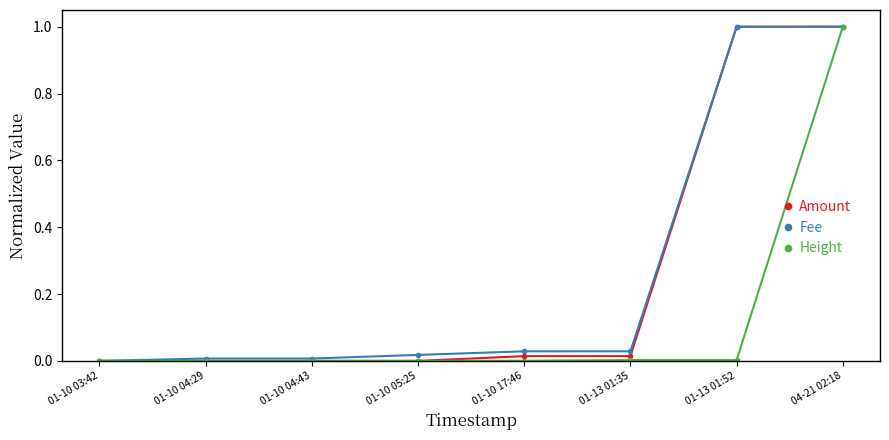

Which series changed the most between 01-10 05:25 and 04-21 02:18?

Amount